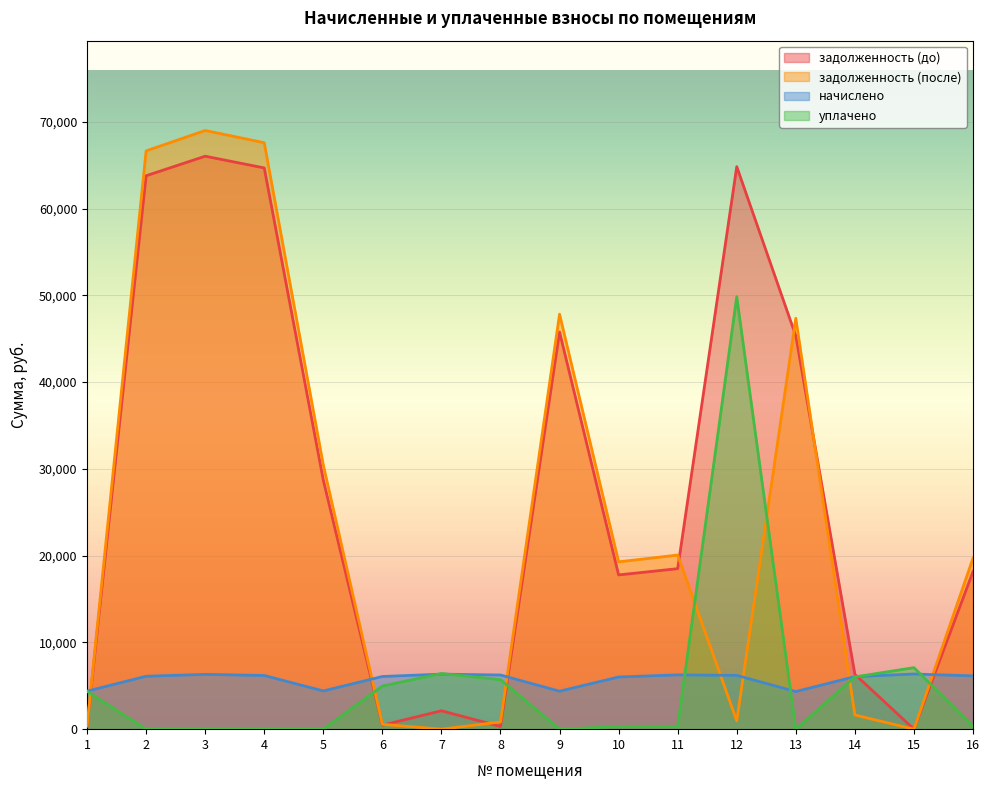

What is the difference between the maximum and minimum values in the задолженность (до) series?

66030.2